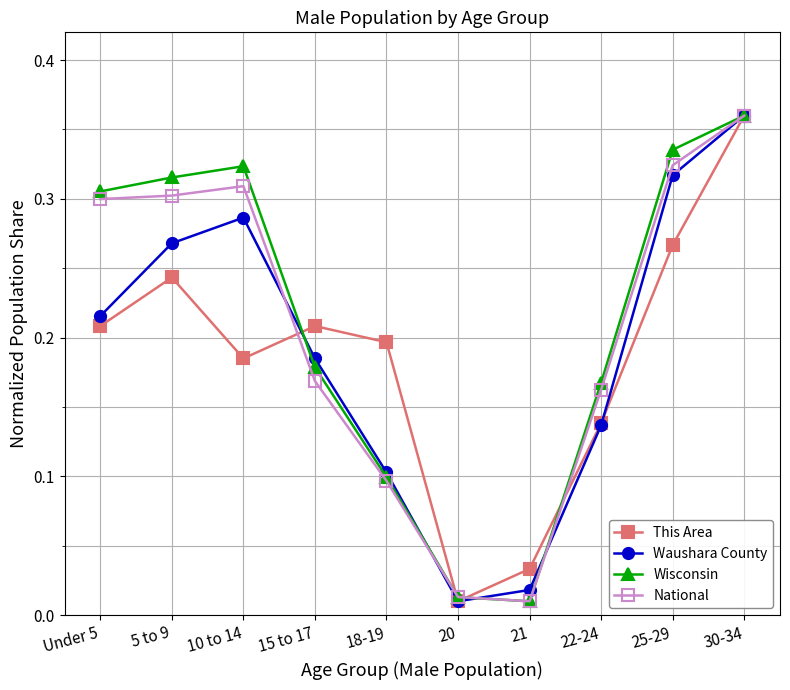

How many interior local peaks does the Waushara County series have?

1